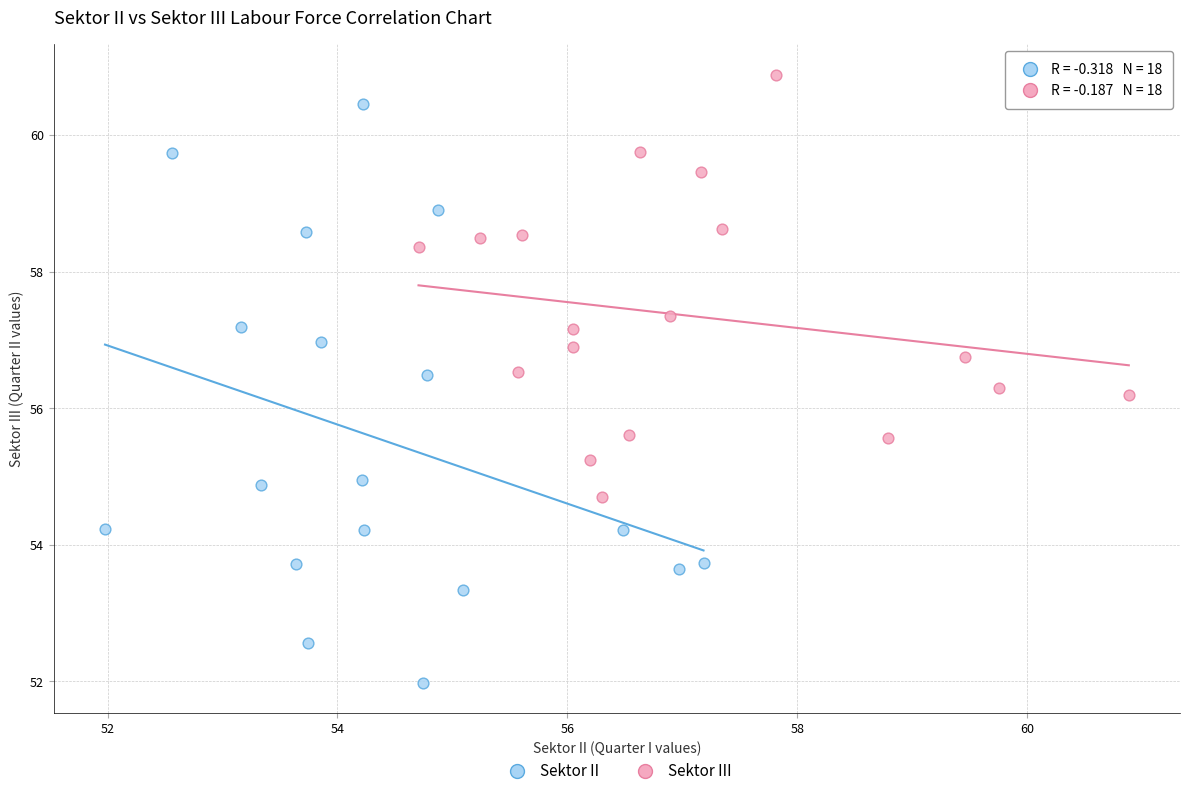

Which series reaches the maximum Y coordinate?

Sektor III